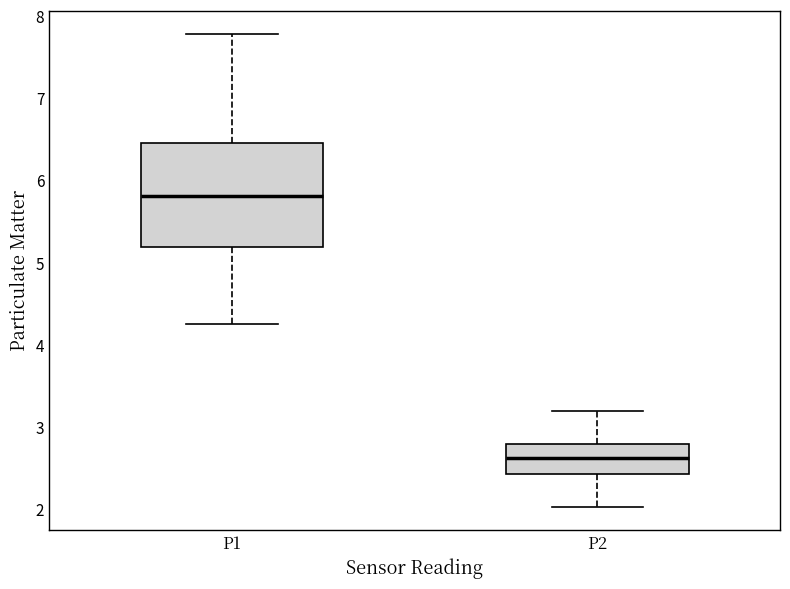

Where does the median line of the box for P1 sit on the y-axis? The values are not printed on the chart, so give them approximately, as read against the axis.

5.8